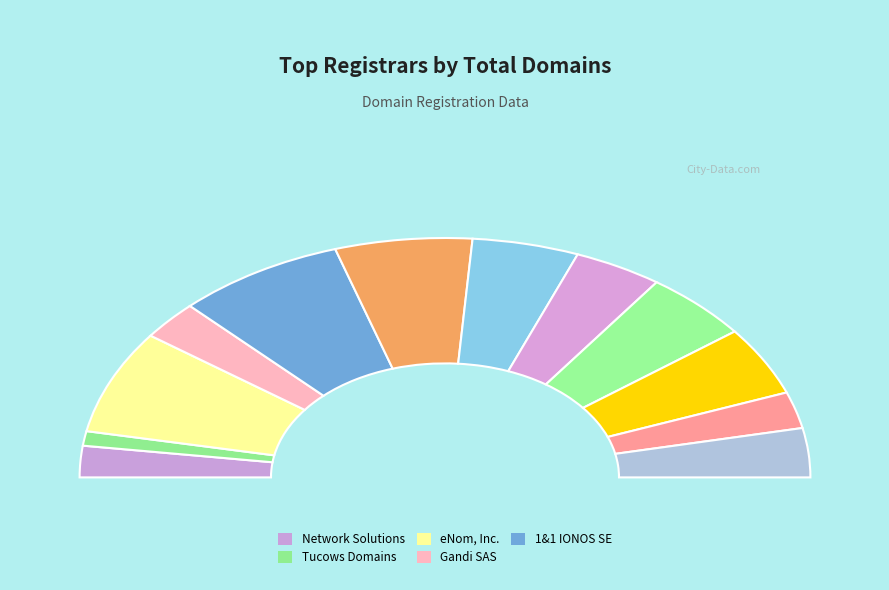

To the nearest percent, what is the difference between the OVH sas and Tucows Domains Inc. slice percentages?

7%